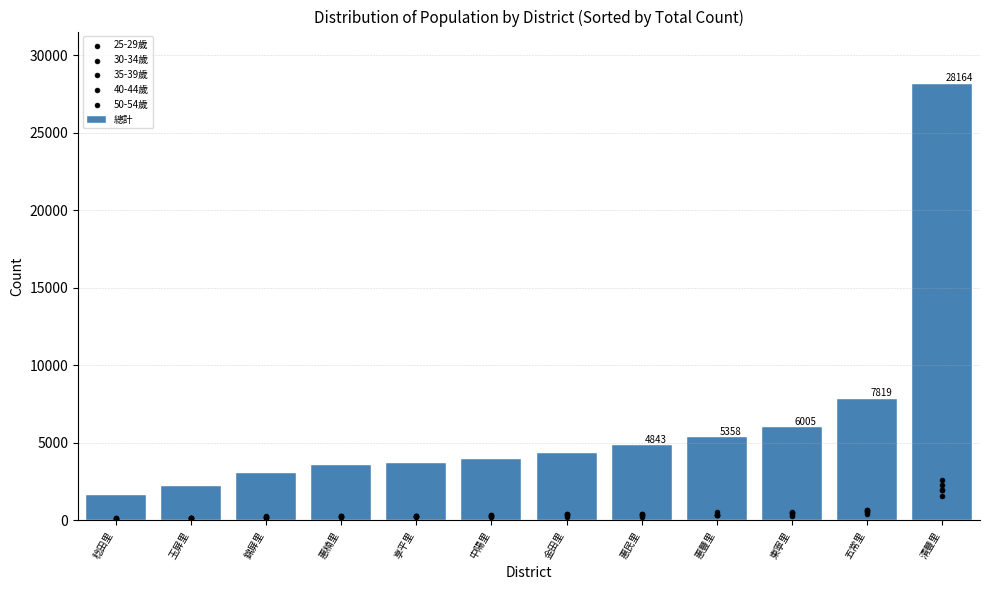

What are all the series names shown in the legend?

總計, 25-29歲, 30-34歲, 35-39歲, 40-44歲, 50-54歲